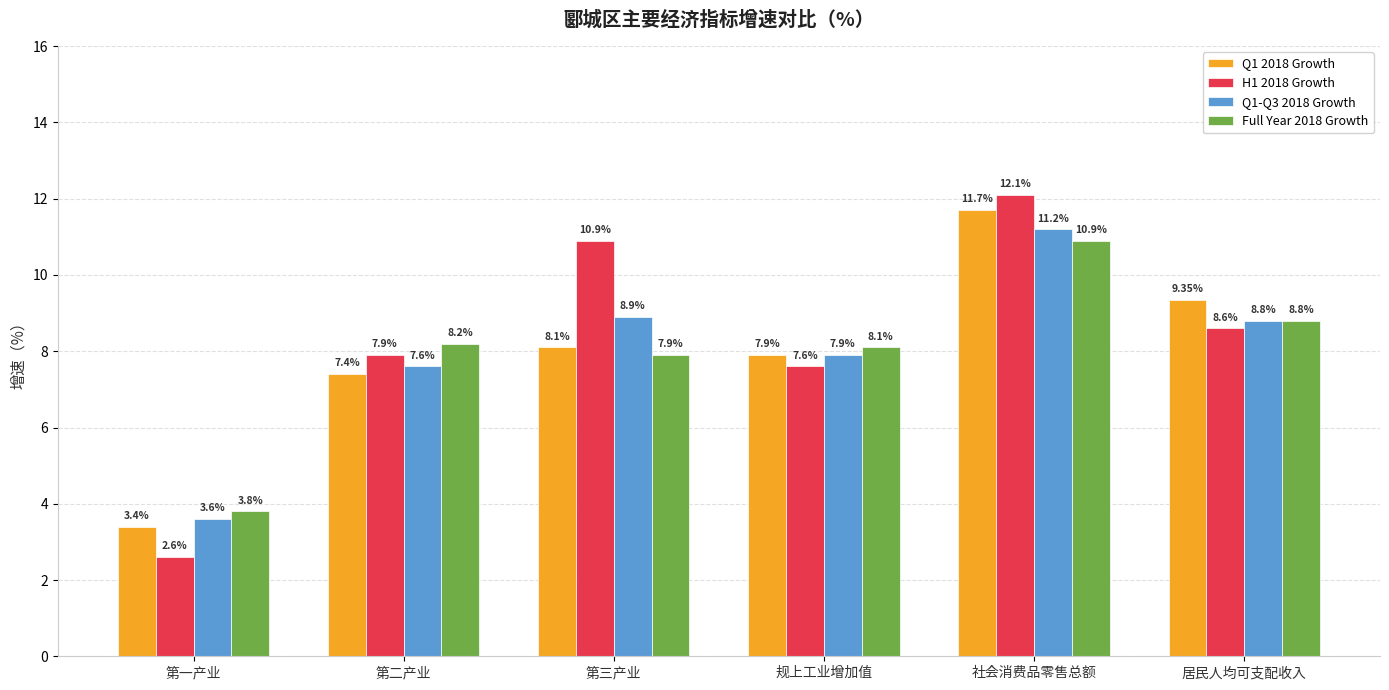

Read the Q1-Q3 2018 Growth value at 第二产业.

7.6